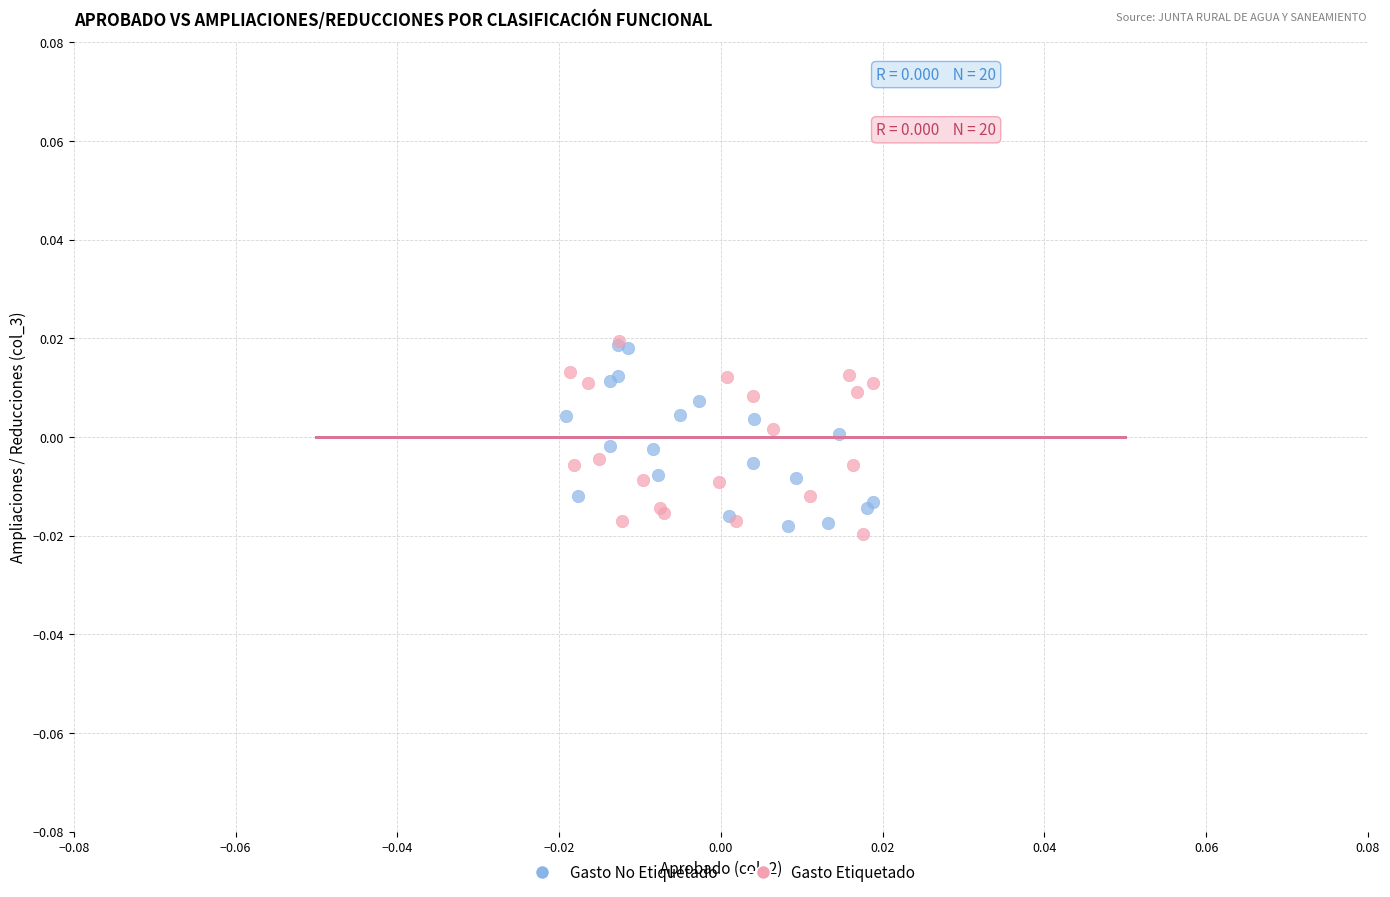

Which series reaches the minimum Y coordinate?

Gasto Etiquetado